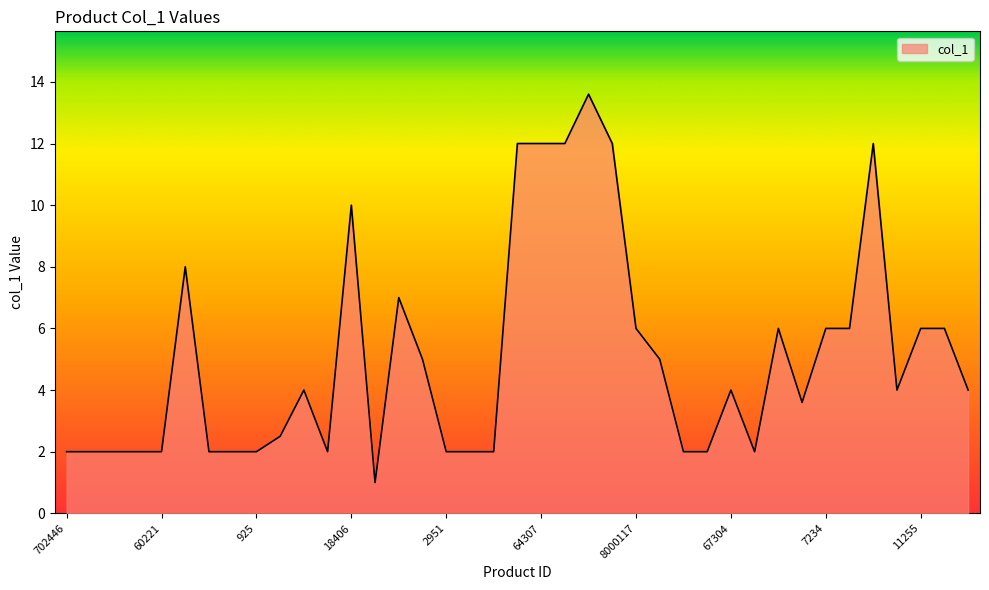

What is the difference between the maximum and minimum values?

12.6